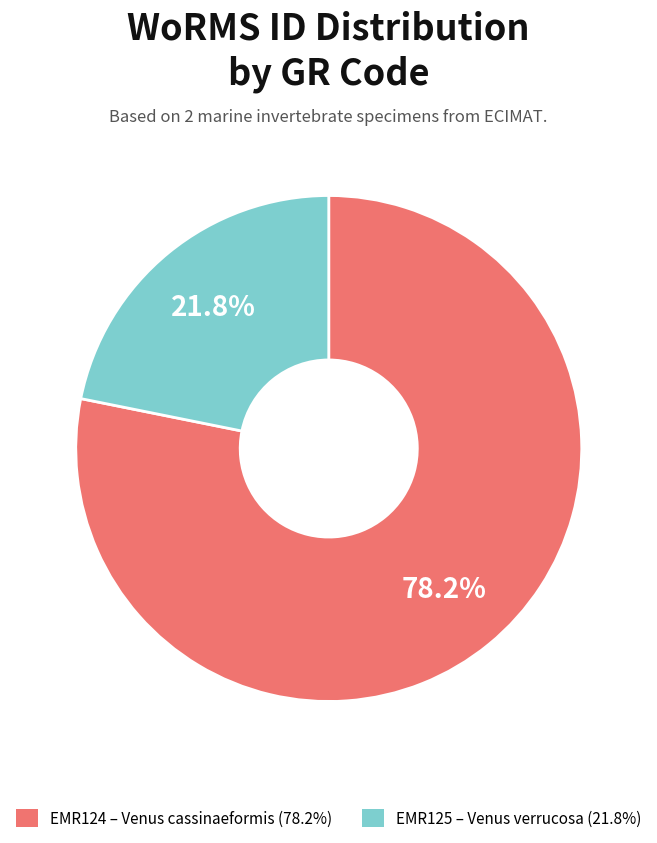

To the nearest percent, what portion does EMR124 represent?

78%